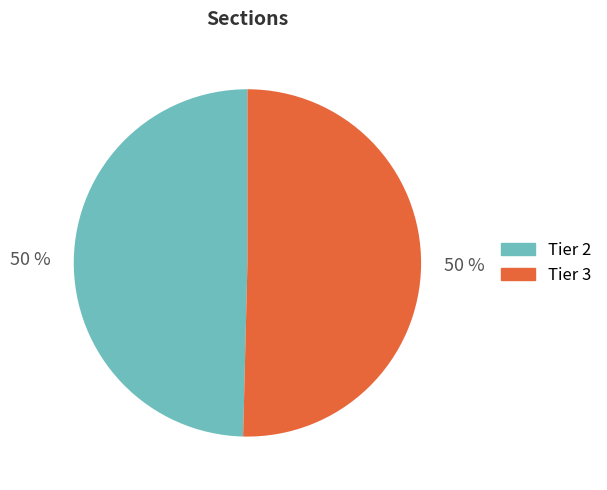

Is it true that Tier 3 is 50% of the pie?

True